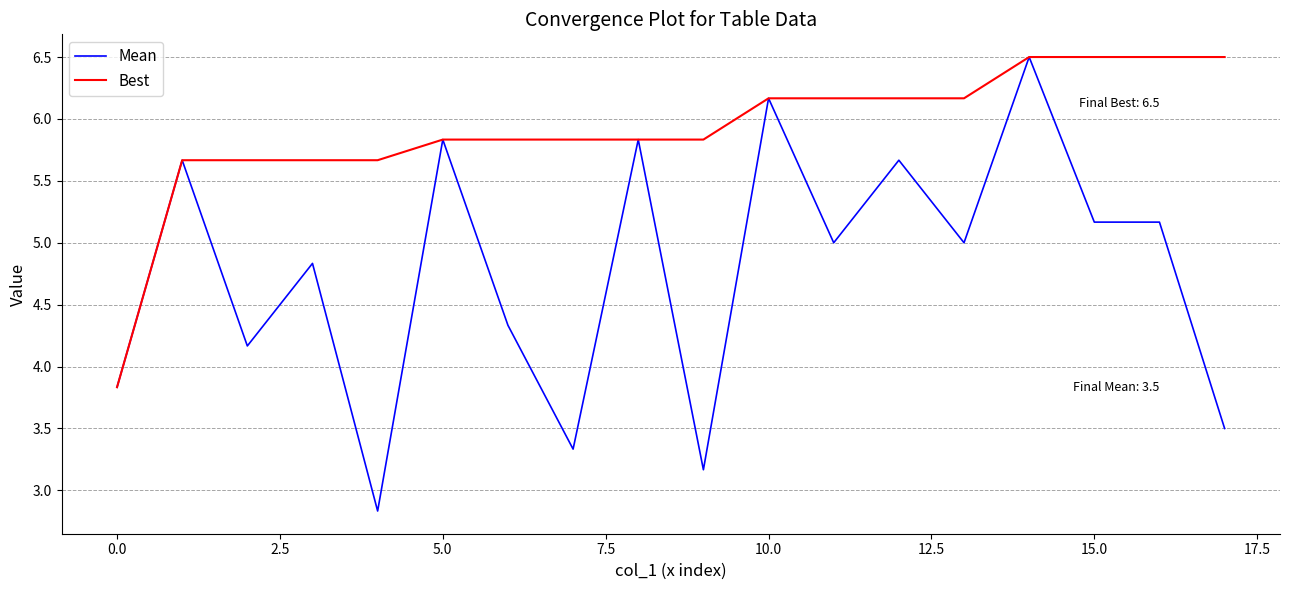

What is the greatest value displayed?

6.5